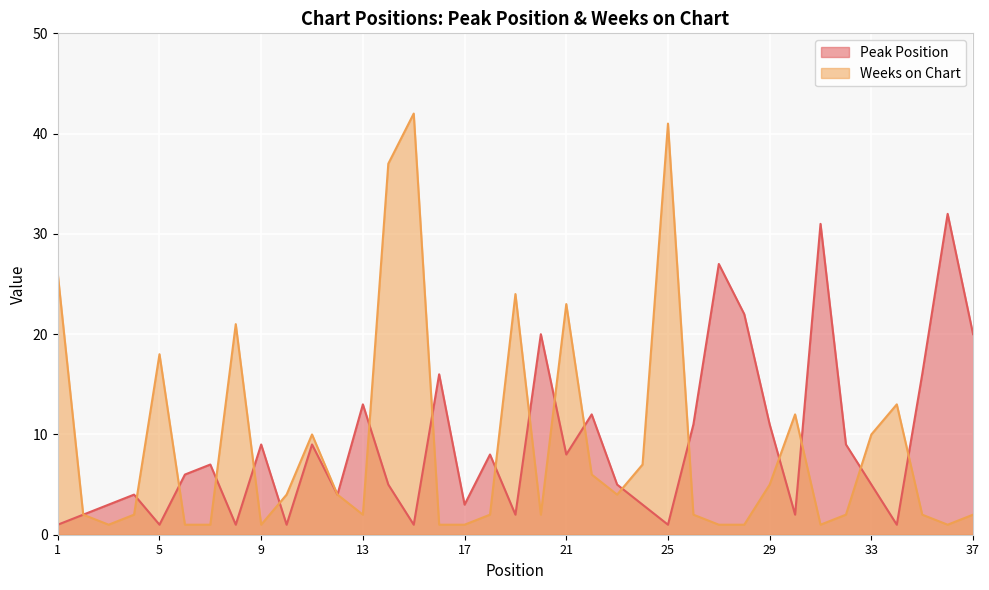

How many interior local valleys does the Weeks on Chart series have?

7